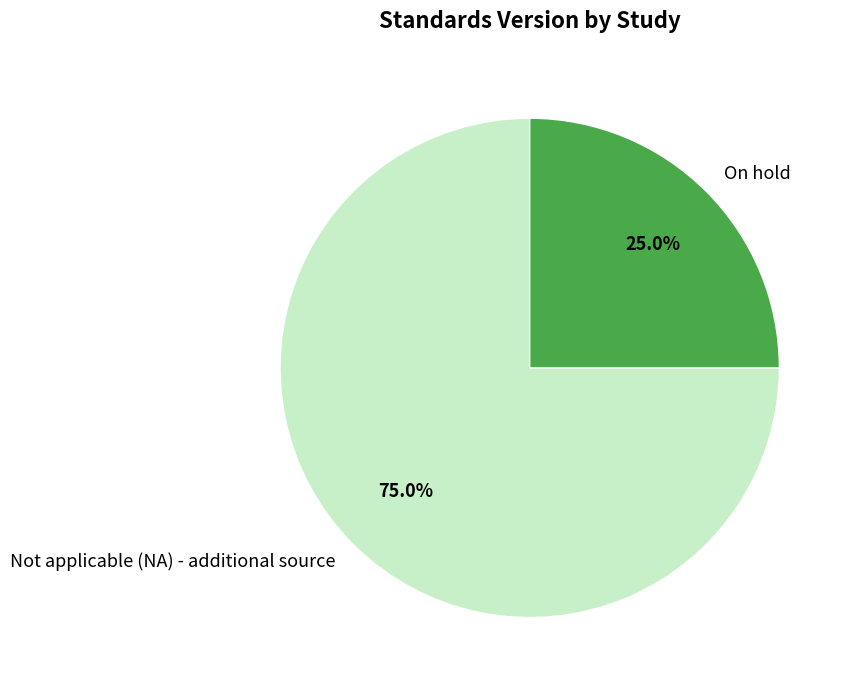

How much of the chart is everything except On hold?

75.0%